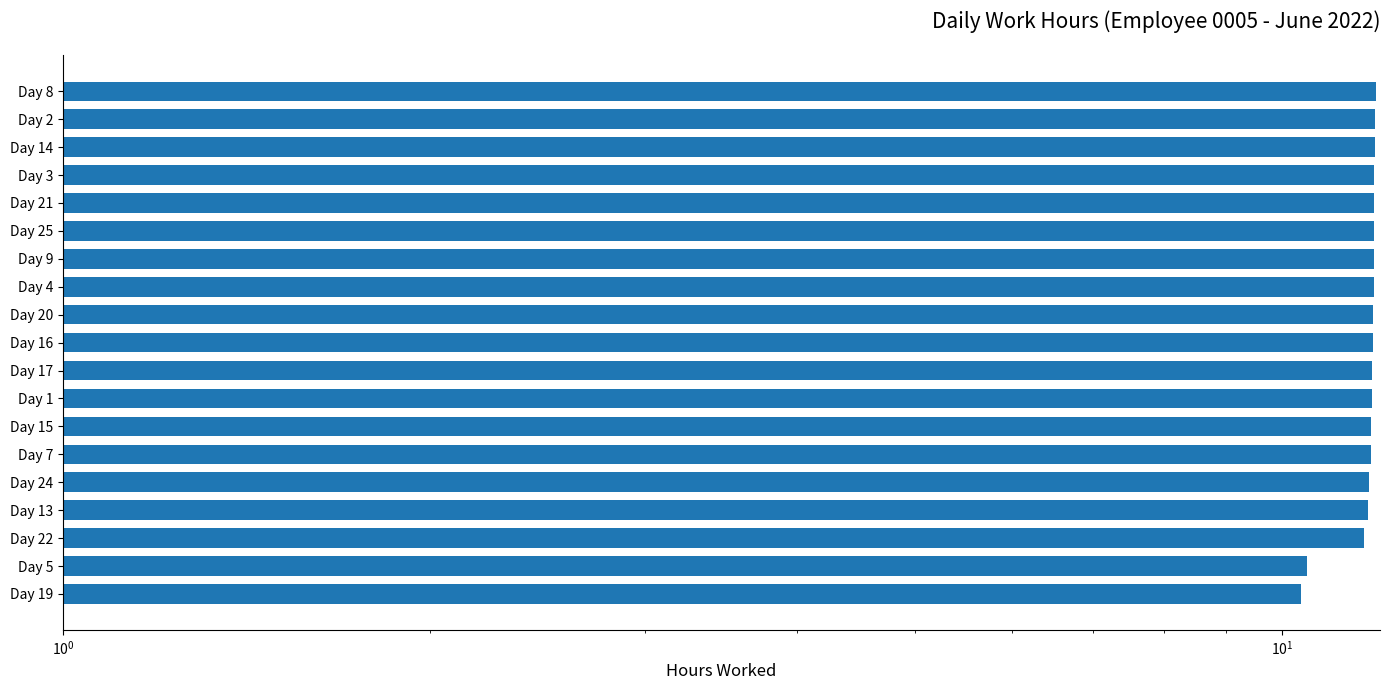

Does the chart contain stacked bars?

No